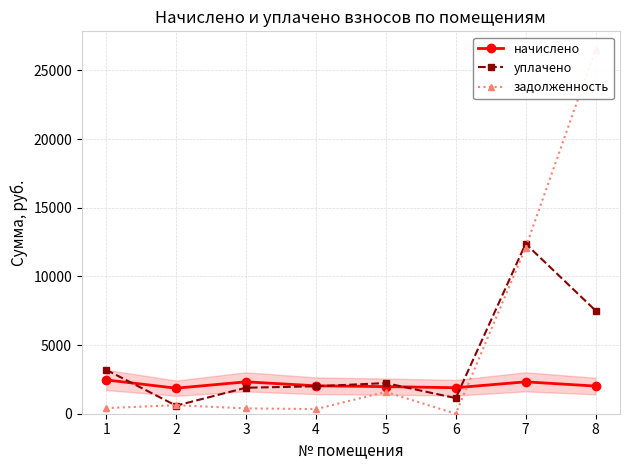

Reading left to right, extract all data points from this chart.

начислено: 2461.0	1859.6	2321.3	2034.1	1973.5	1892.8	2322.2	2014.1
уплачено: 3194.1	586.9	1893.3	1998.0	2232.4	1135.7	12379.7	7512.4
задолженность: 410.2	620.4	386.9	339.0	1586.4	0.0	12098.3	26524.3